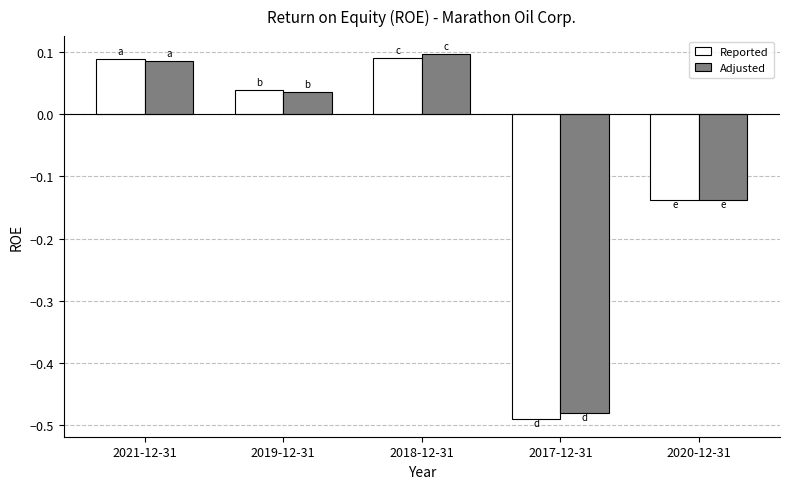

Is the value of Adjusted at 2019-12-31 greater than the value of Reported at 2017-12-31?

Yes